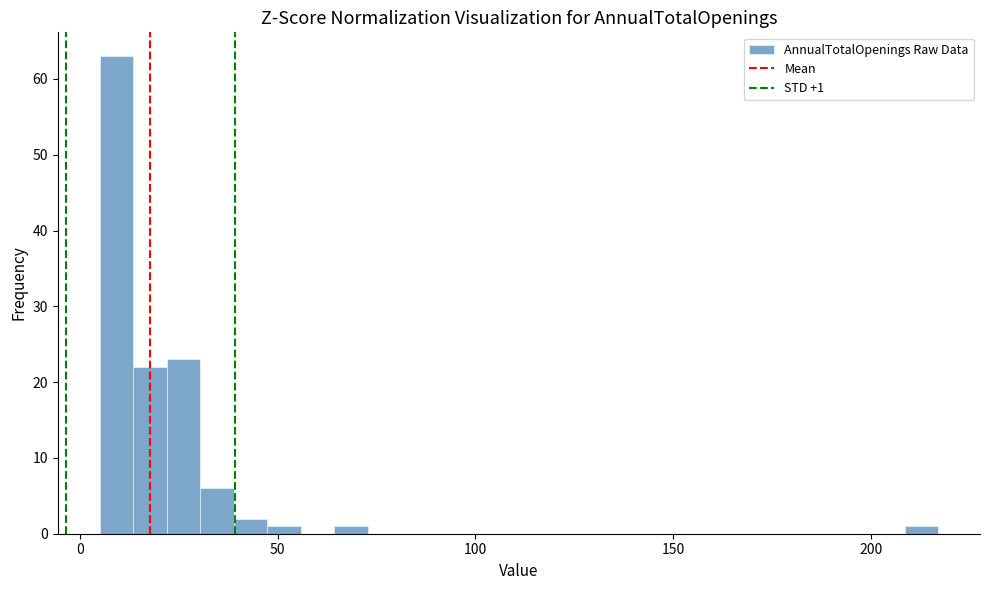

Read against the x-axis, roughly where is the centre of the tallest bar?

10